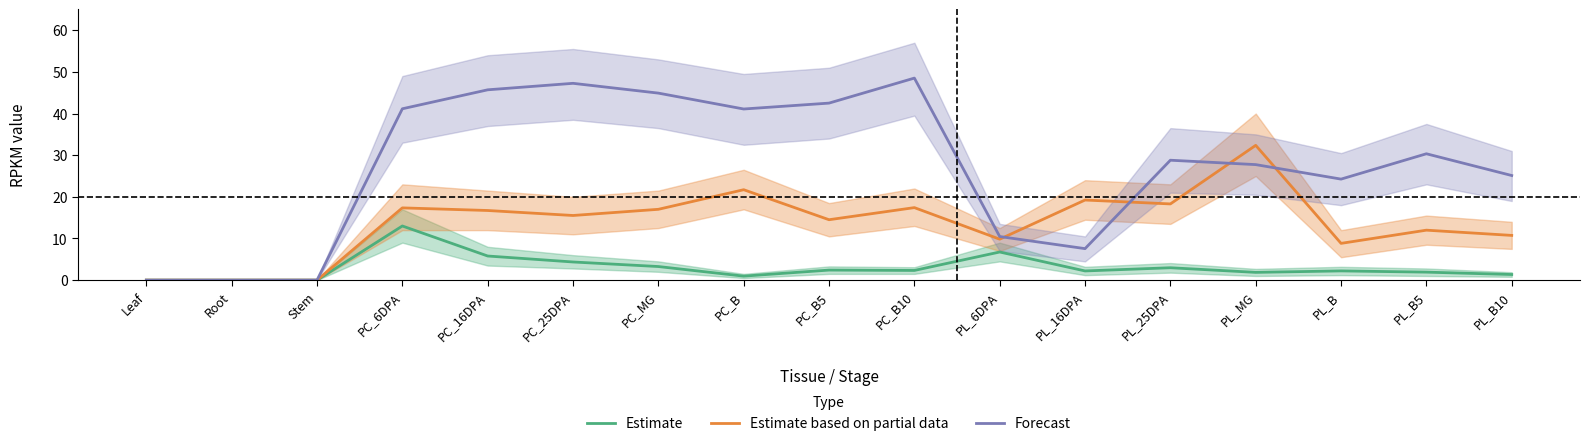

What is the average value of the Estimate series?

3.0